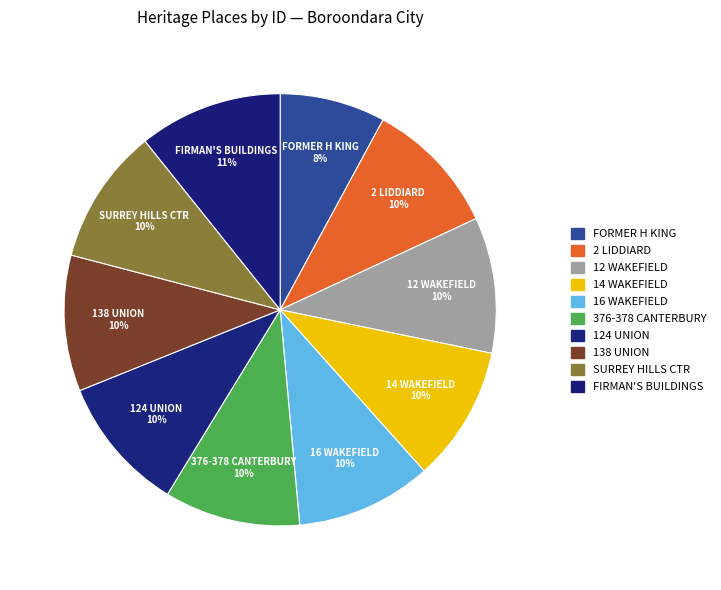

How many segments does this pie chart have?

10